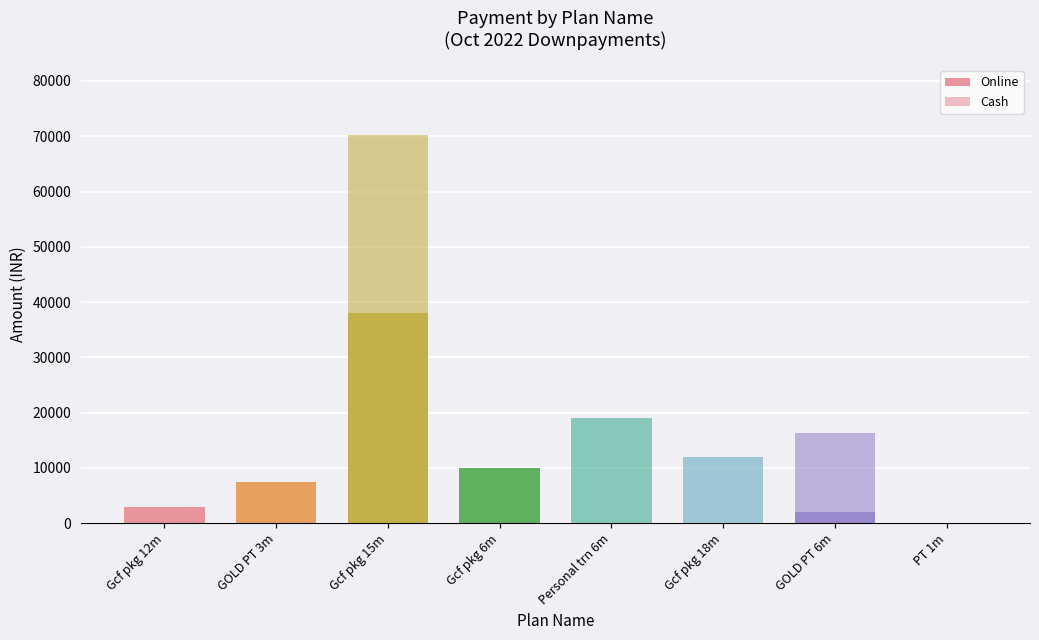

Are the bars grouped side by side (vs. stacked)?

No